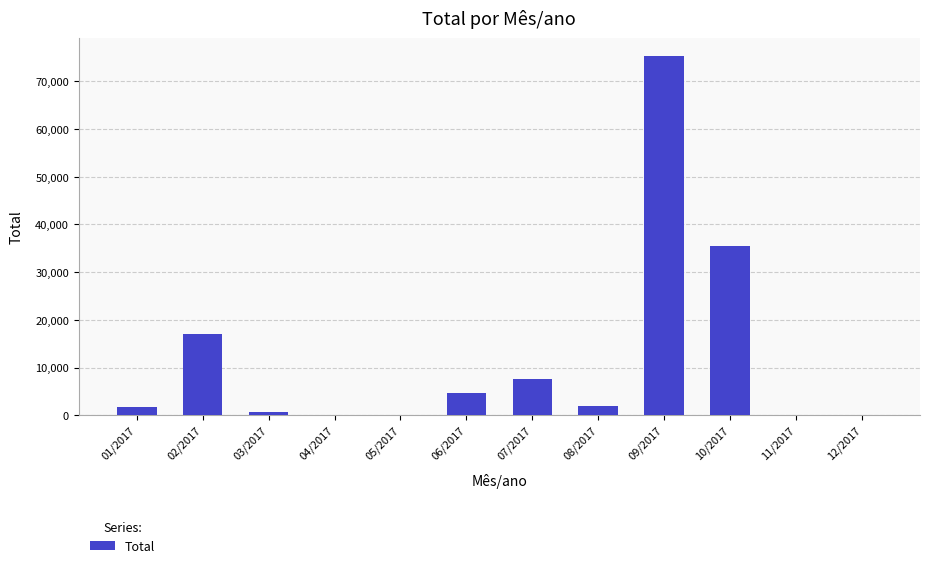

How many data points are above 2019?

6